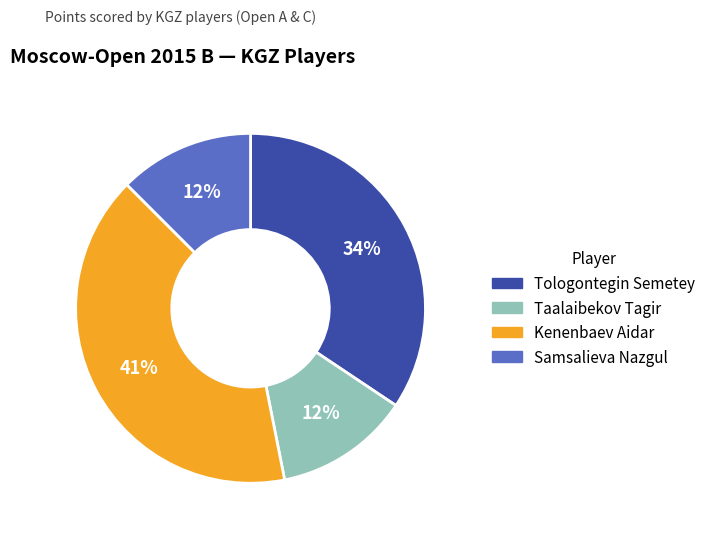

What is the ratio of the value at Kenenbaev Aidar to the value at Tologontegin Semetey?

1.2